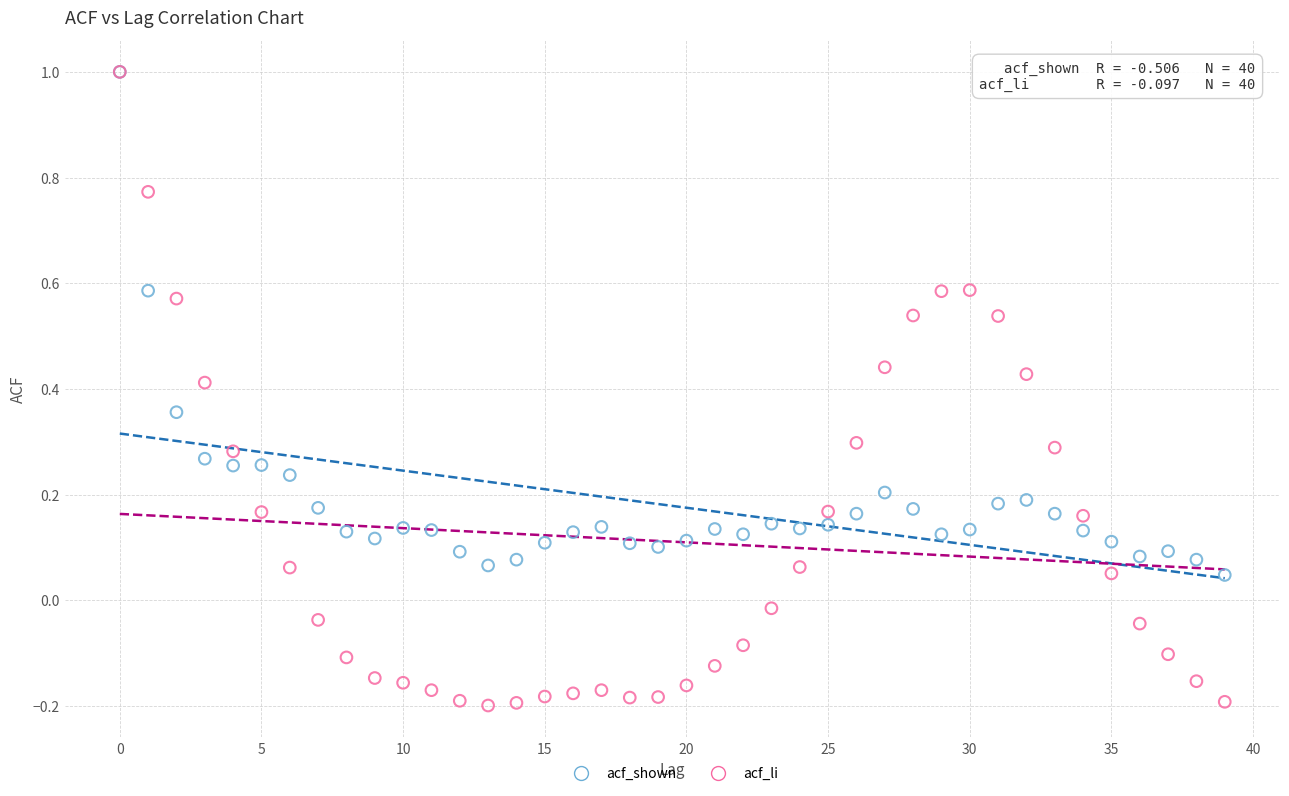

Which series contains the lowest Y value?

acf_li